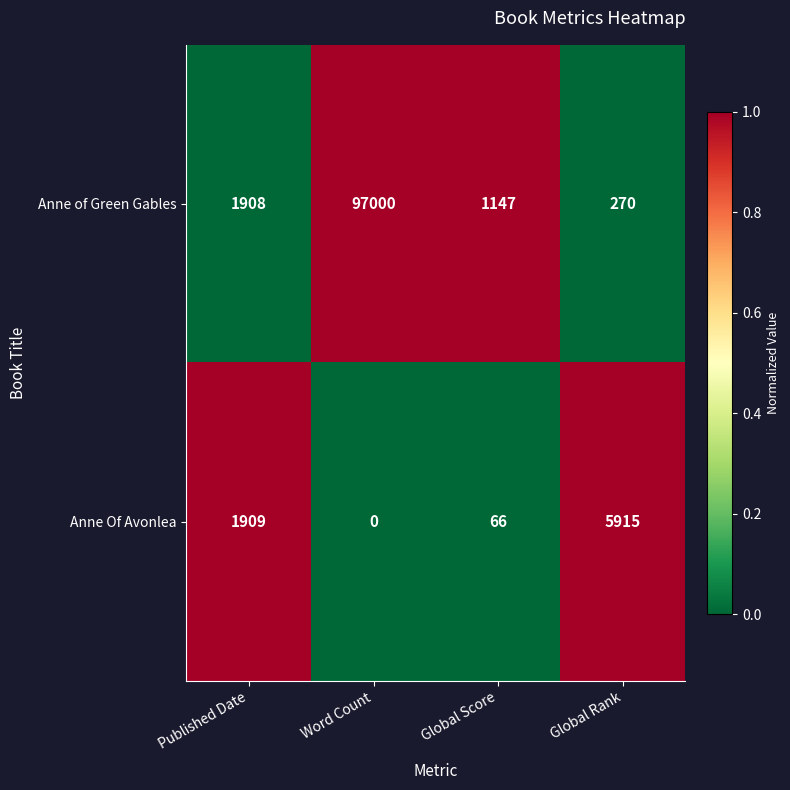

Which series changed the most between Published Date and Word Count?

Anne of Green Gables